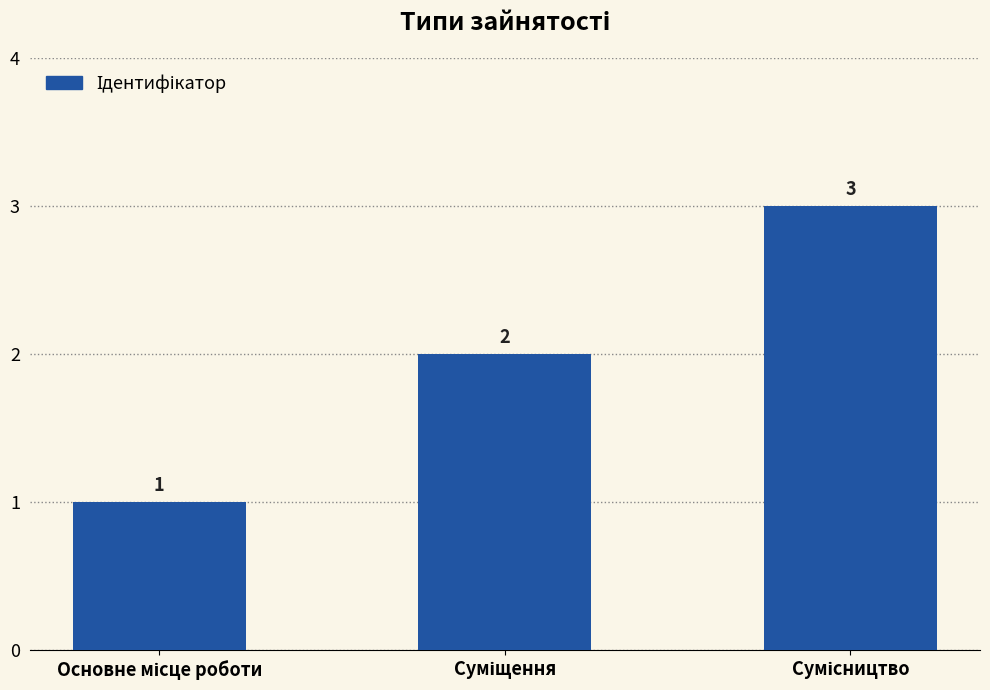

Reading left to right, list all the values displayed in this chart.

1	2	3